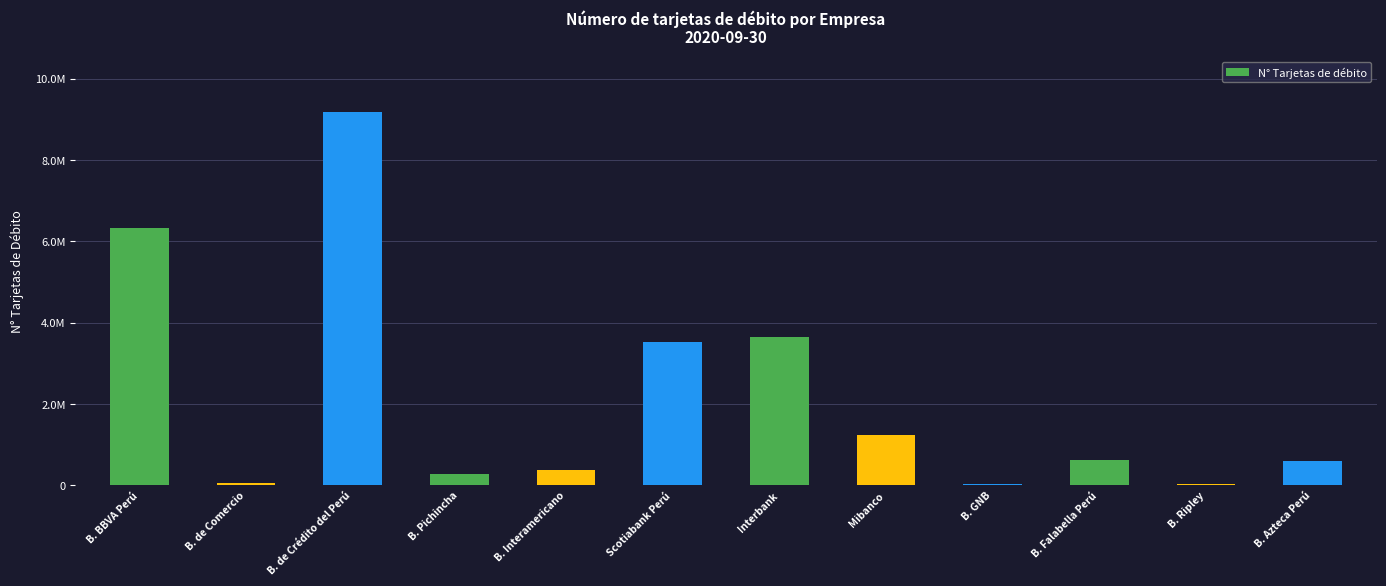

Does the chart contain any negative values?

No